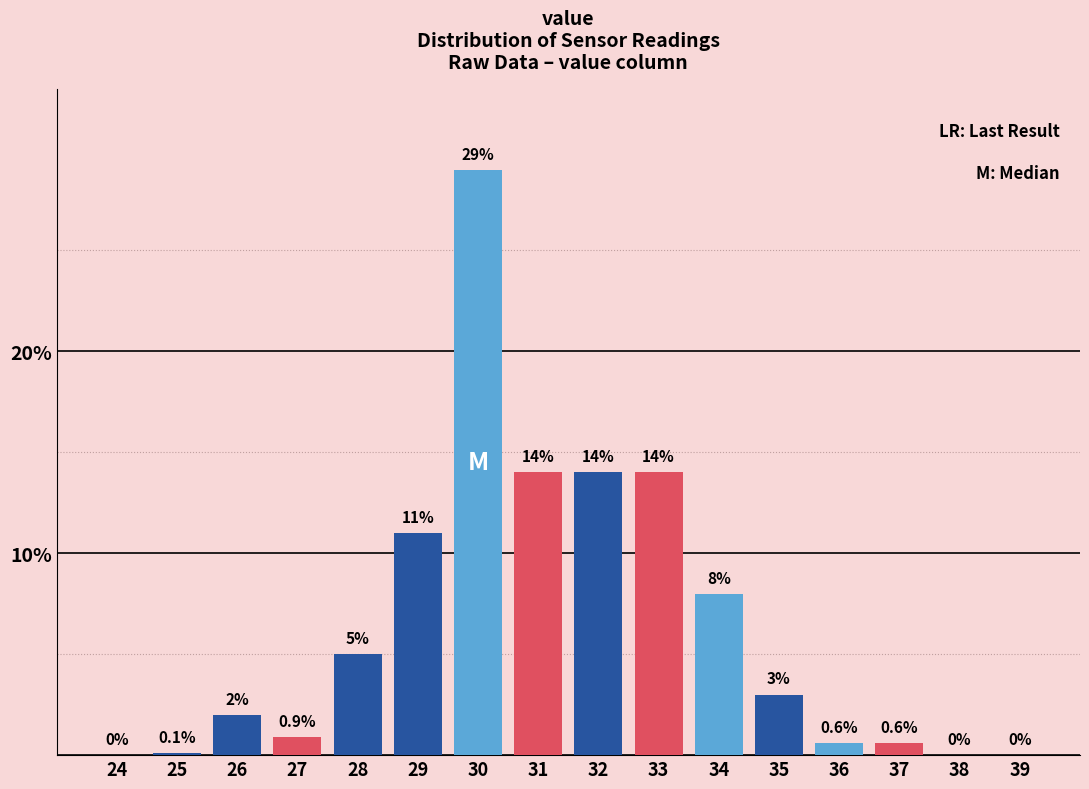

Reading left to right, list all the values displayed in this chart.

24=0.0	25=0.1	26=2.0	27=0.9	28=5.0	29=11.0	30=29.0	31=14.0	32=14.0	33=14.0	34=8.0	35=3.0	36=0.6	37=0.6	38=0.0	39=0.0